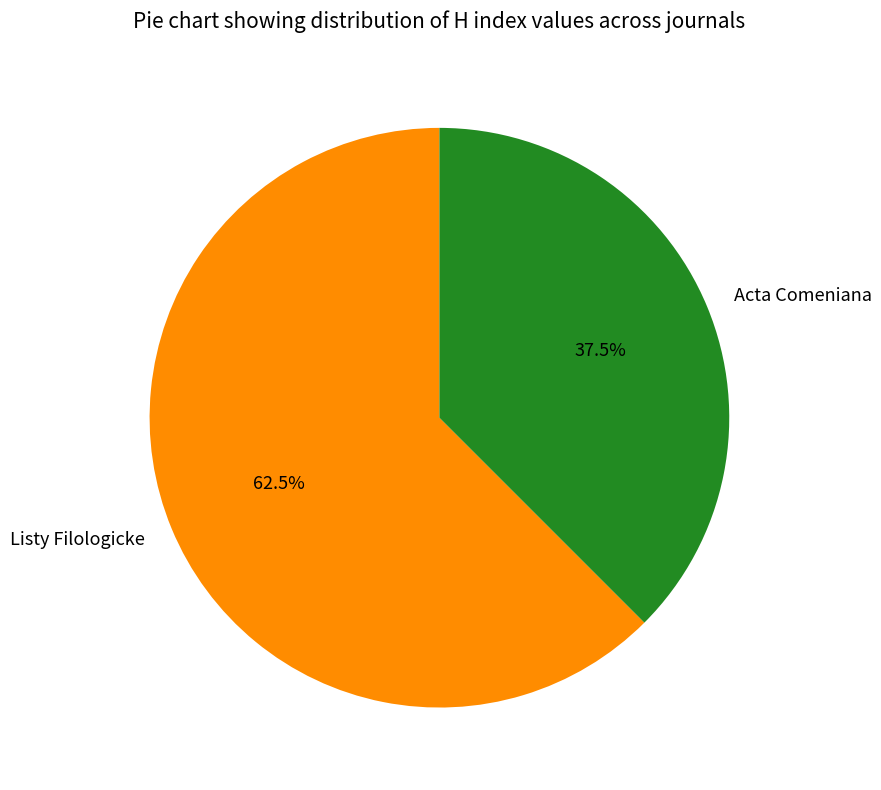

What percentage do Listy Filologicke and Acta Comeniana together represent?

100.0%